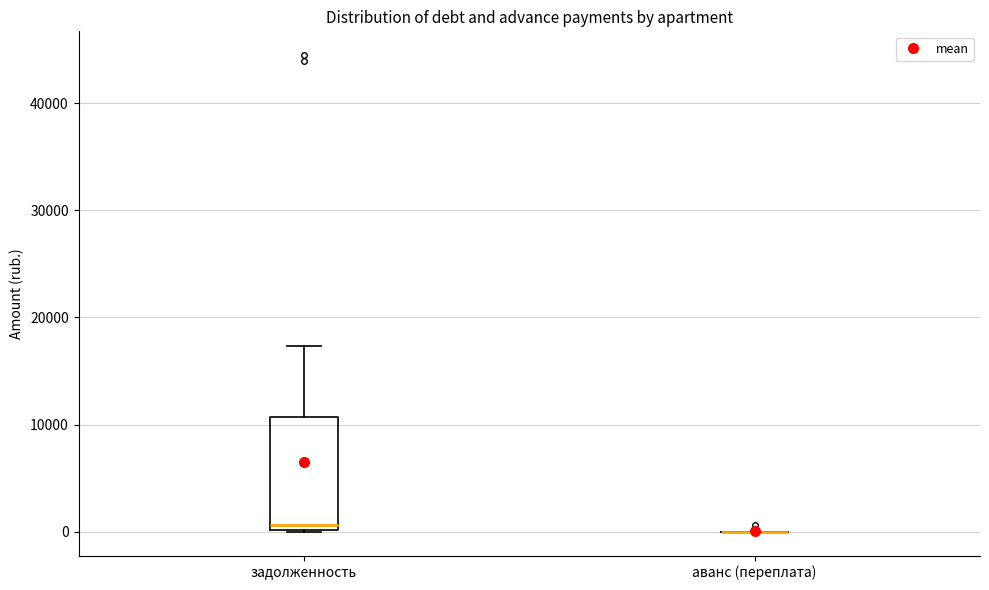

Comparing the boxes themselves (not the whiskers), which one is the tallest?

задолженность